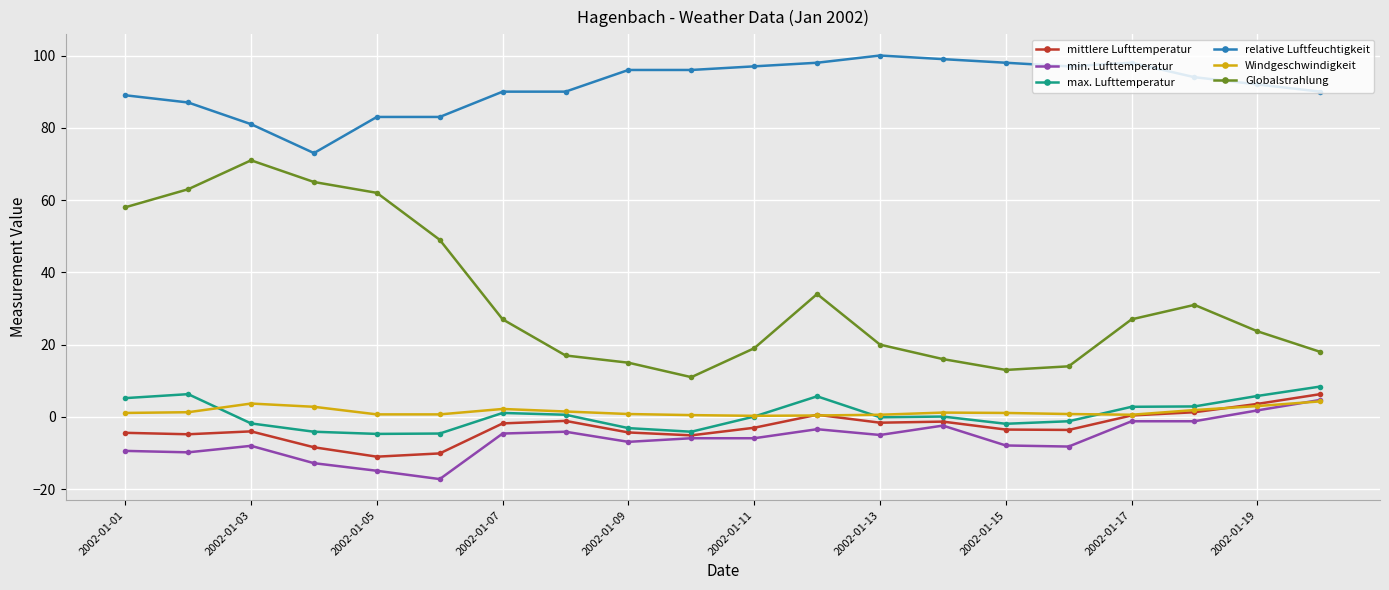

What is the value of the relative Luftfeuchtigkeit point at the 8th from the left?

90.0